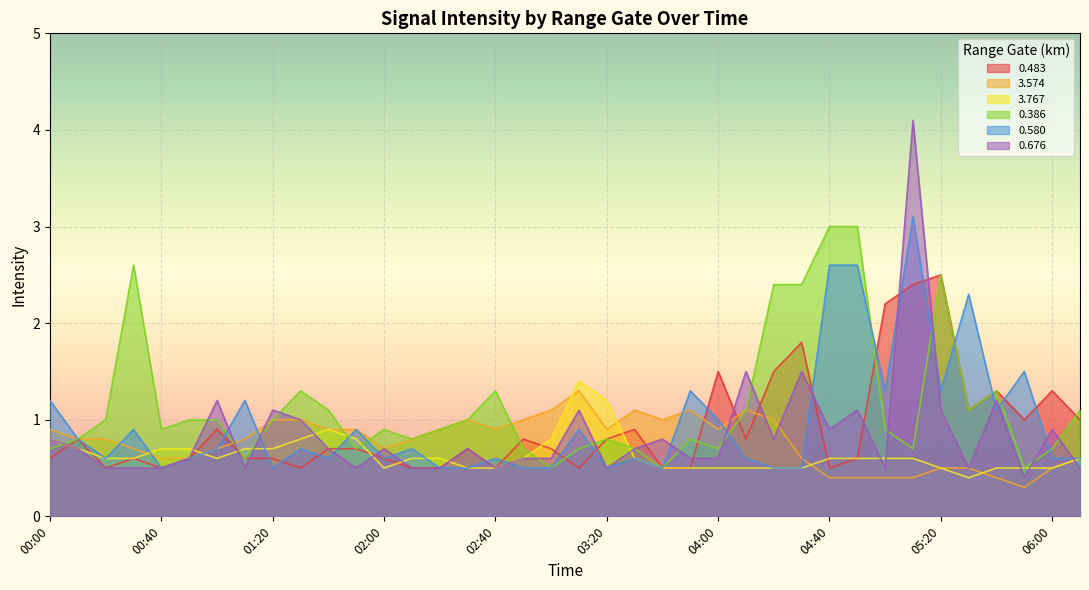

What are all the series names shown in the legend?

0.483, 3.574, 3.767, 0.386, 0.580, 0.676